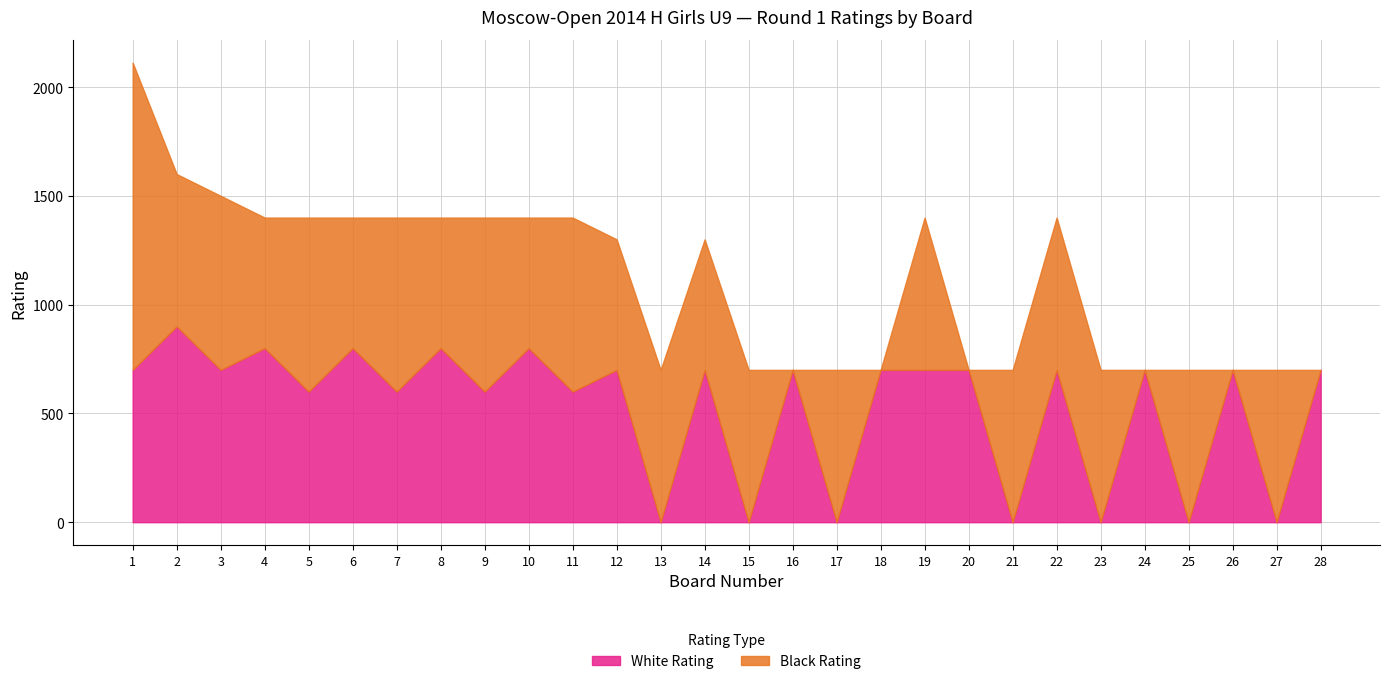

Does the chart display data point markers on the line(s)?

No